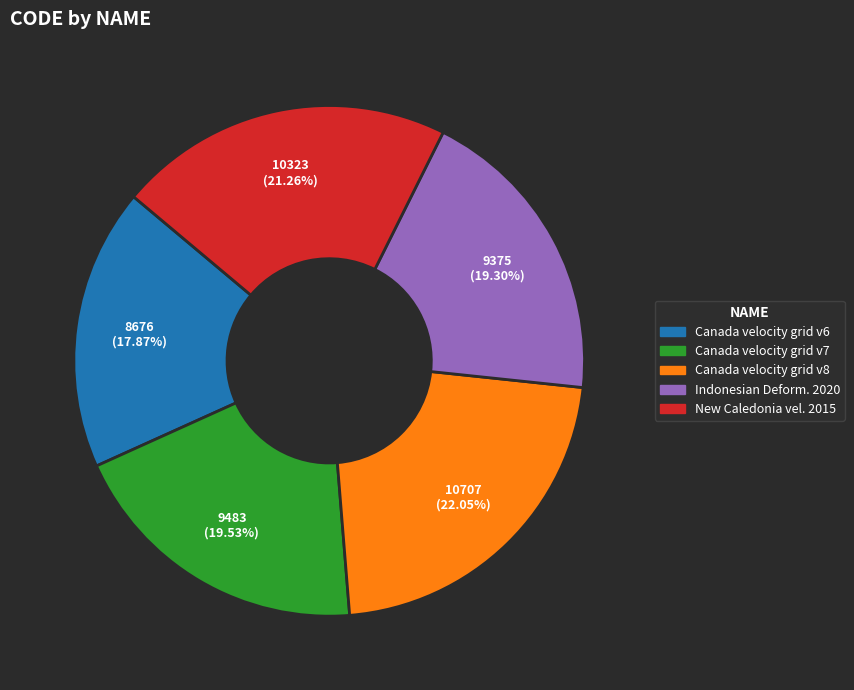

Does any single category account for the majority?

No